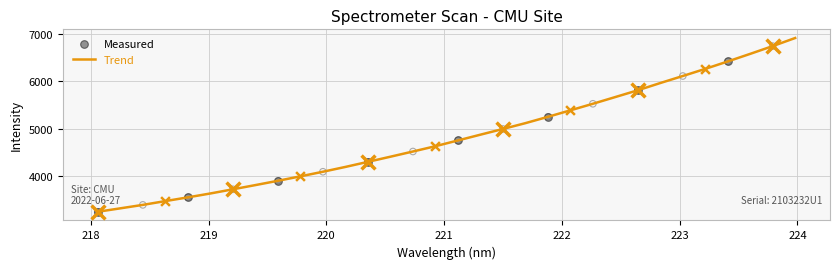

What is the difference between the maximum and minimum values?

3654.3